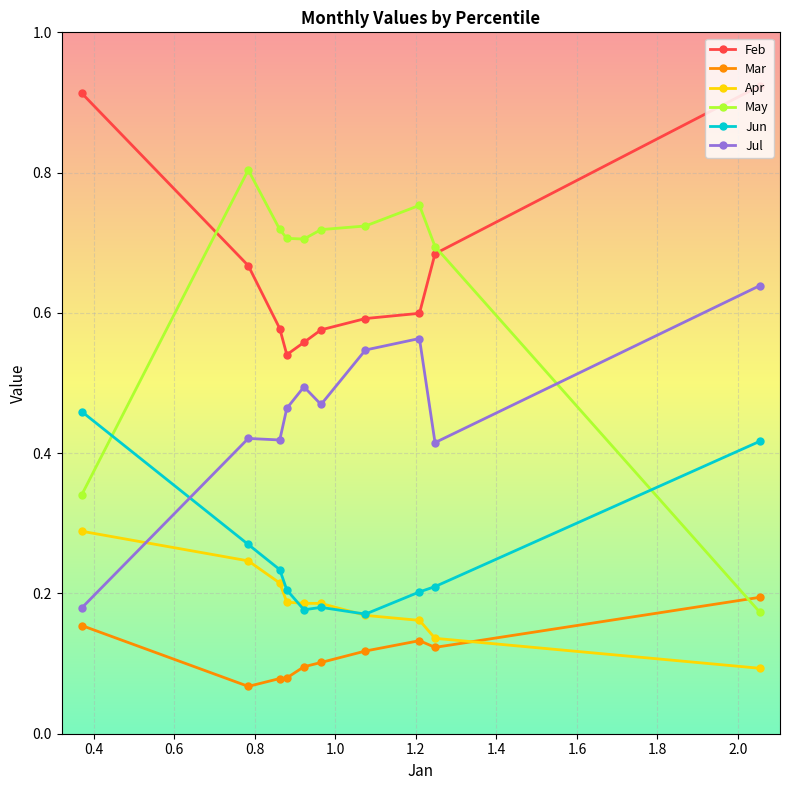

Which series has the largest range (max minus min)?

May